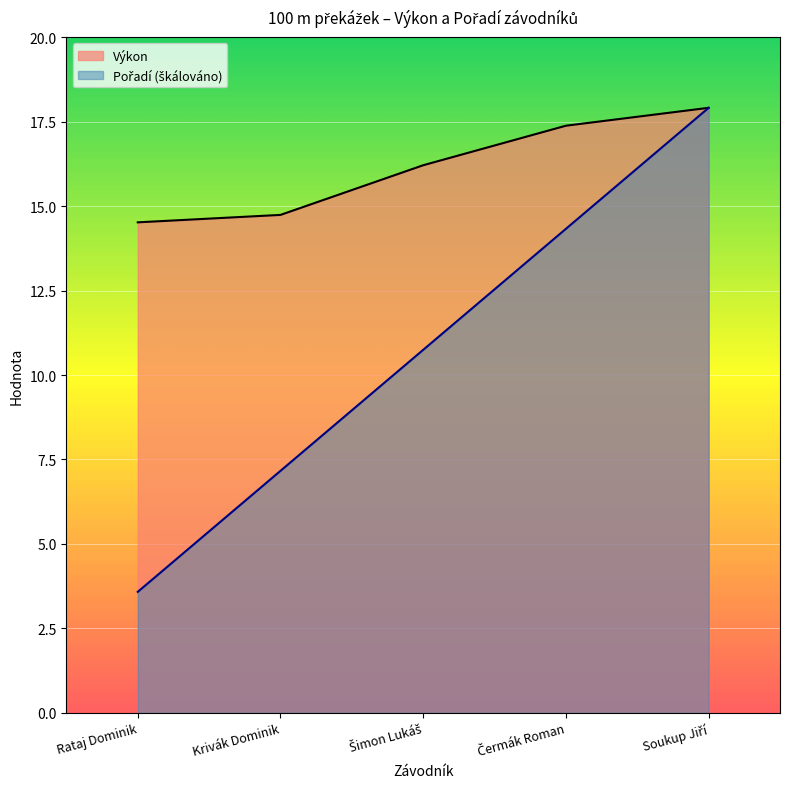

Reading right to left, extract all data points from this chart.

Pořadí: 17.9	14.3	10.7	7.2	3.6
Výkon: 17.9	17.4	16.2	14.7	14.5